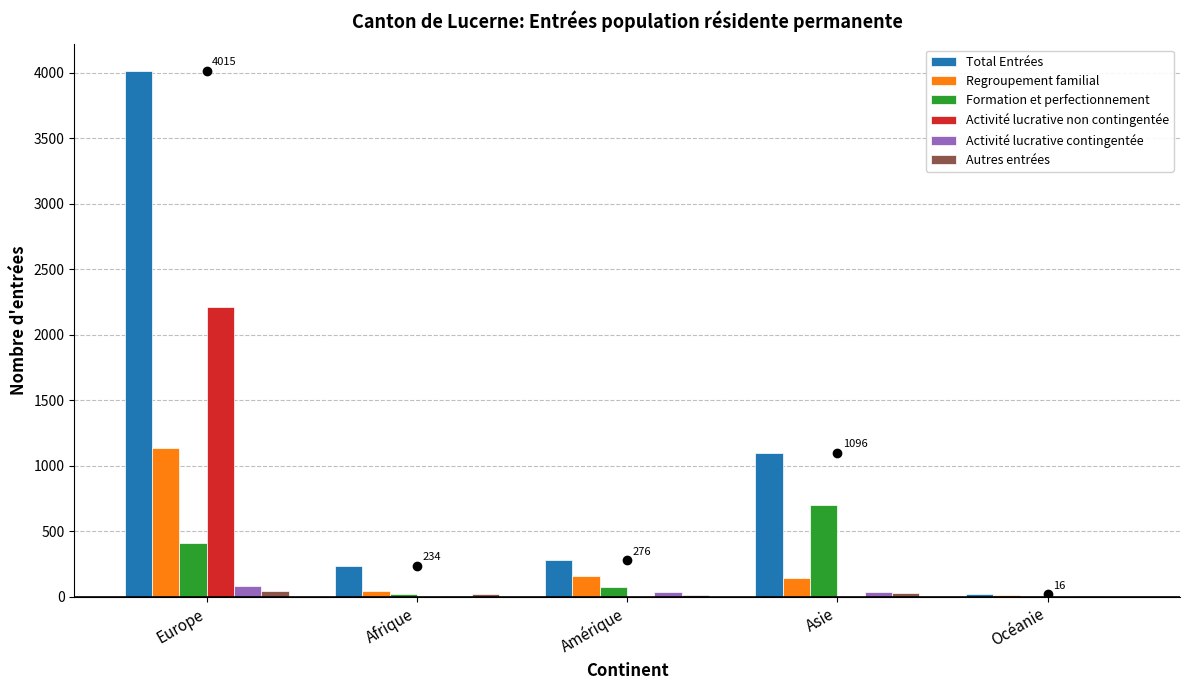

What is the total value across all series at Europe?

7887